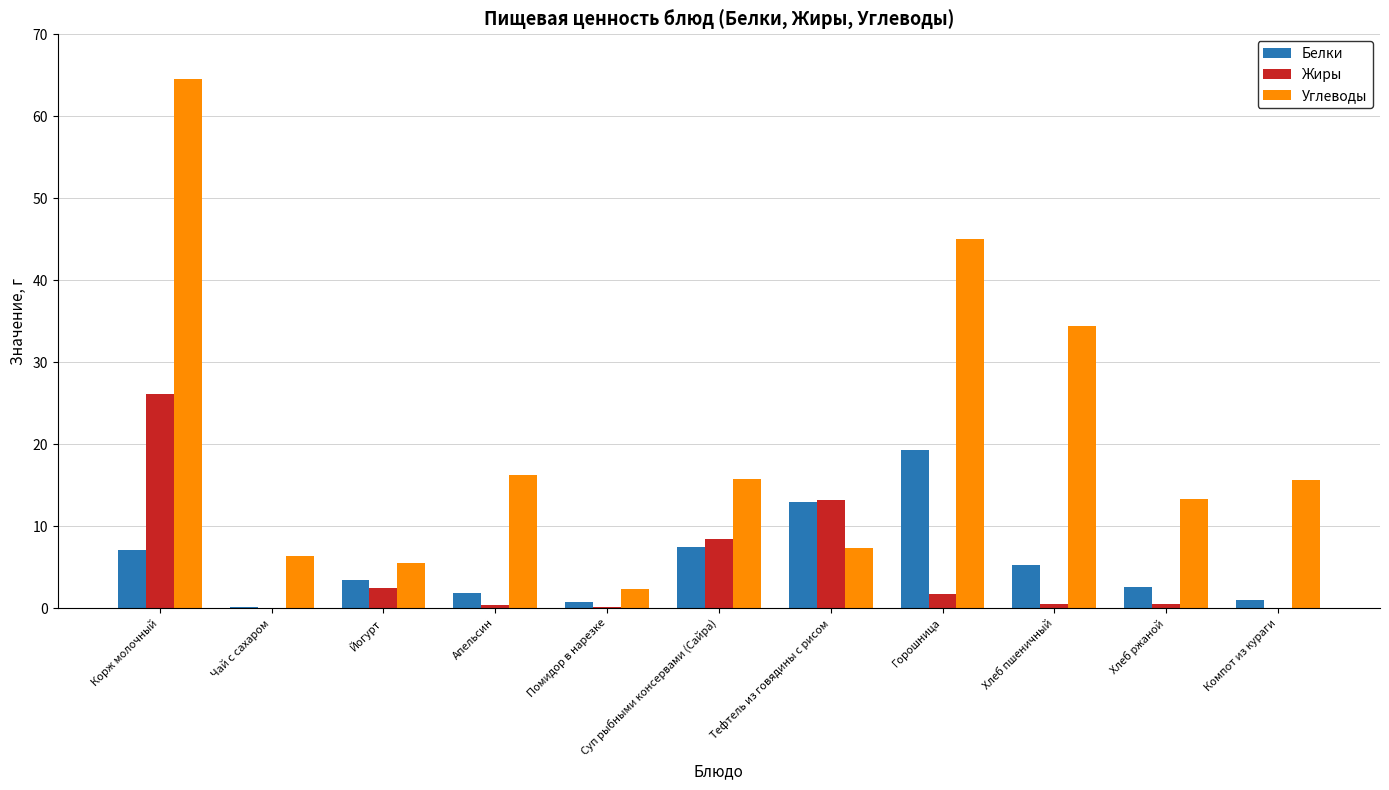

What is the greatest value displayed?

64.5